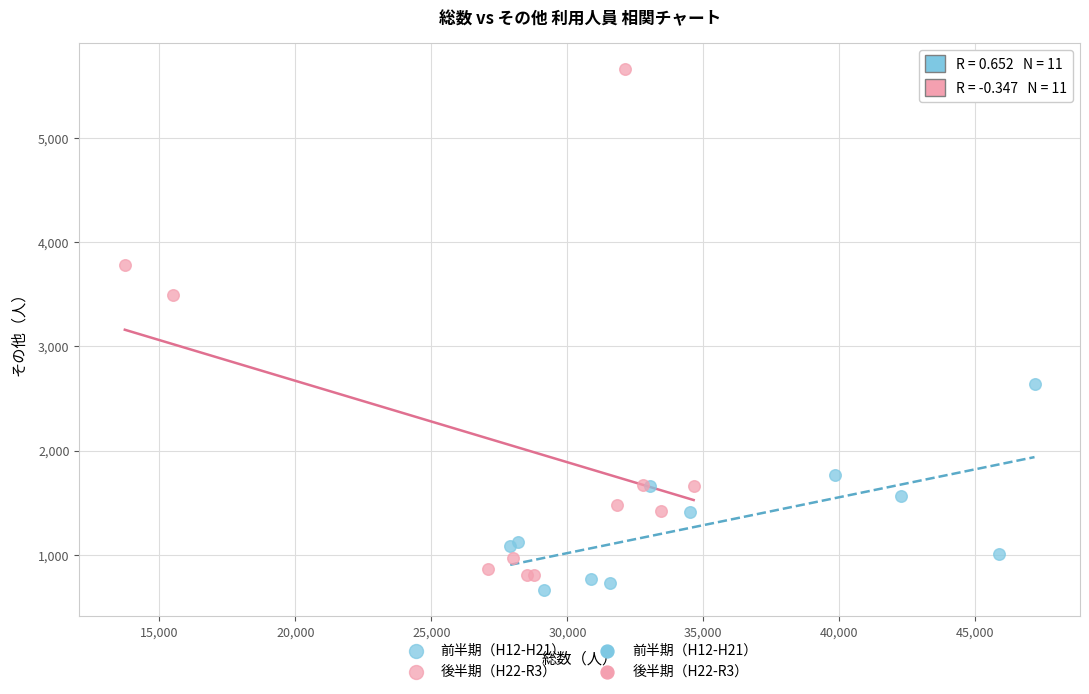

Which series contains the highest Y value?

後半期（H22-R3）